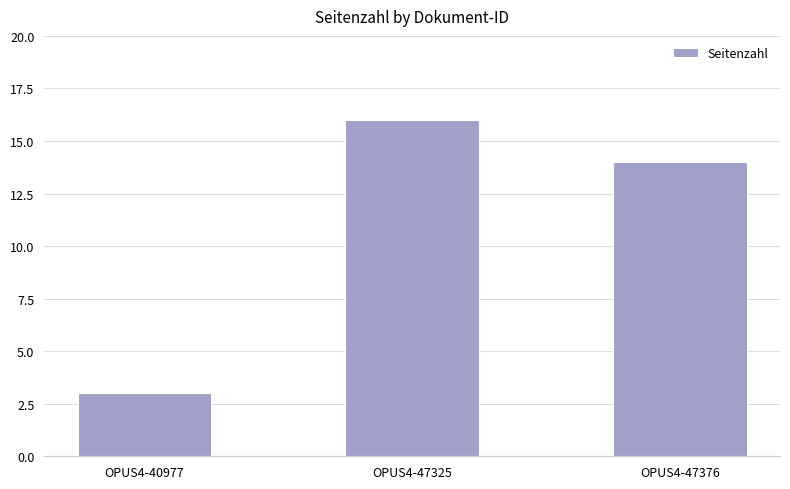

How many values are below 14?

1